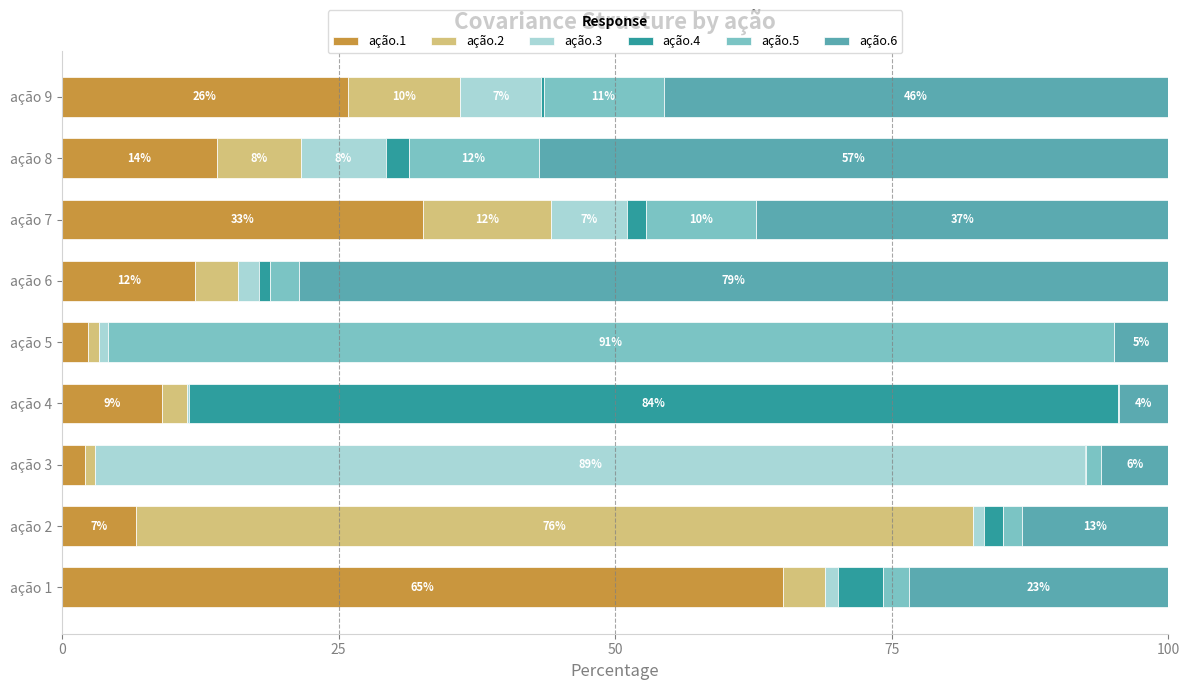

Reading left to right, list all the values displayed in this chart.

ação.1: 65.2	6.7	2.0	9.0	2.4	12.1	32.6	14.0	25.8
ação.2: 3.8	75.6	1.0	2.3	1.0	3.9	11.6	7.6	10.2
ação.3: 1.2	1.0	89.4	0.2	0.8	1.8	6.9	7.7	7.3
ação.4: 4.0	1.8	0.2	84.0	0.0	1.0	1.7	2.1	0.2
ação.5: 2.4	1.7	1.3	0.1	90.9	2.6	10.0	11.8	10.9
ação.6: 23.4	13.2	6.1	4.5	5.0	78.6	37.3	56.9	45.6